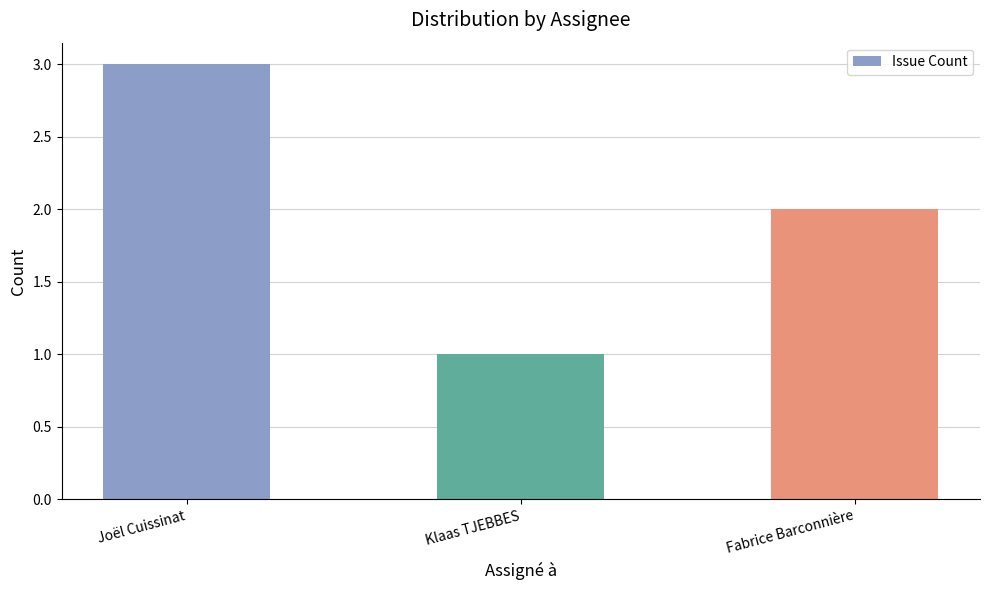

Rank the categories by value from highest to lowest.

Joël Cuissinat, Fabrice Barconnière, Klaas TJEBBES